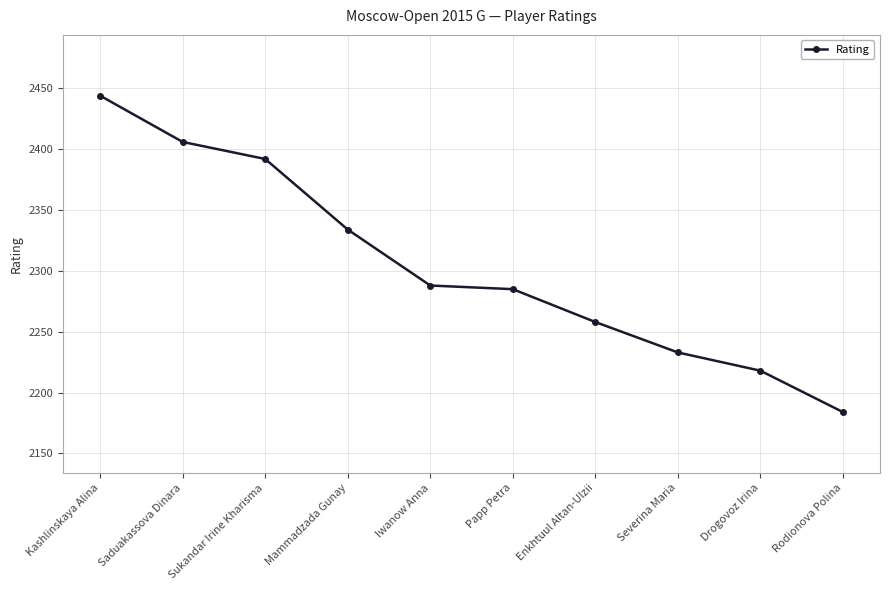

What is the difference between the second highest and second lowest values?

188